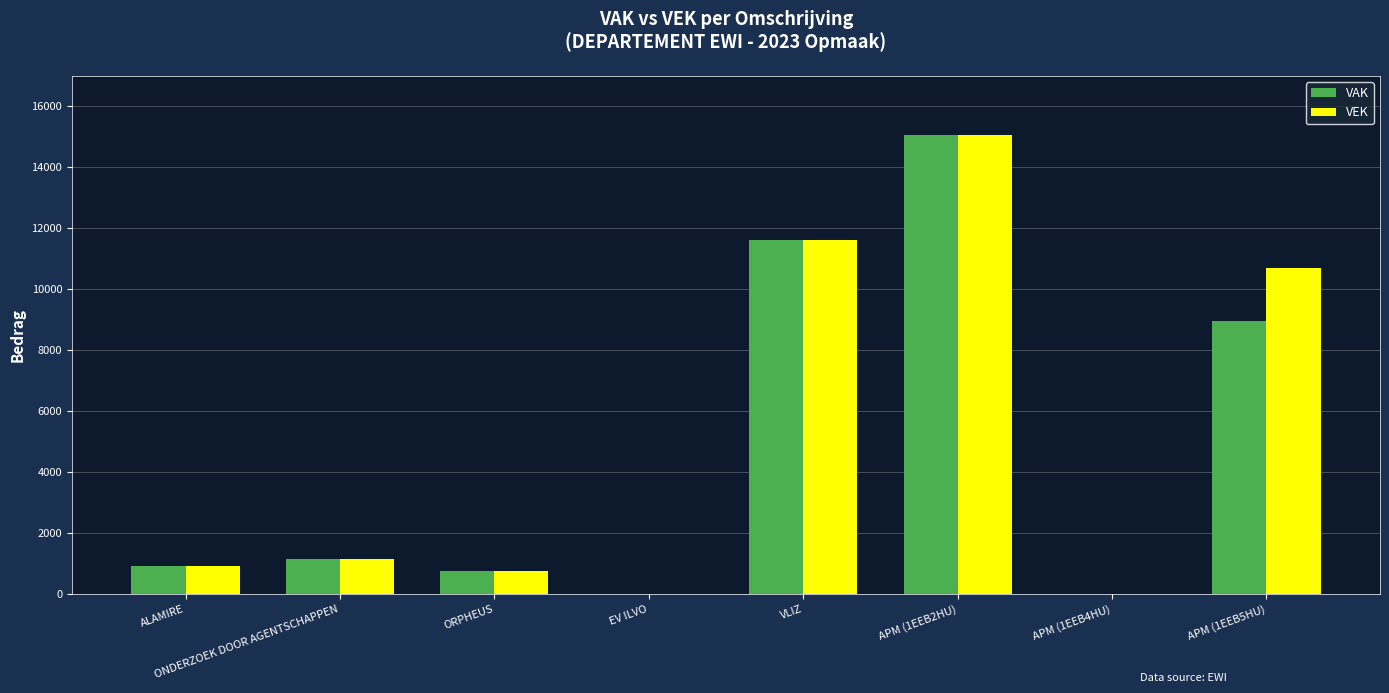

Which category has the highest value in the VAK series?

APM (1EEB2HU)